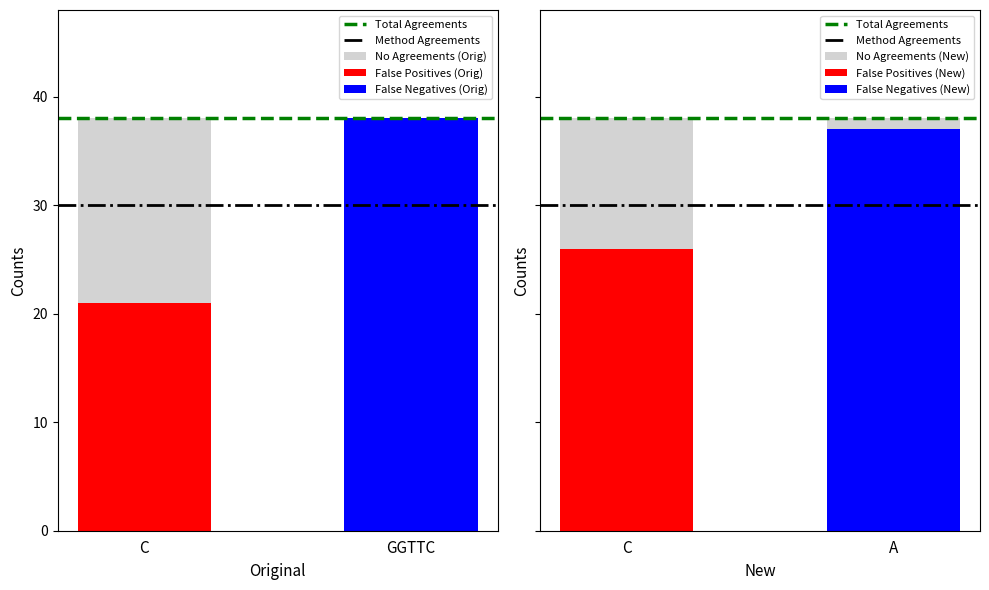

Reading left to right, list all the values displayed in this chart.

Total Agreements: 38	38
Method Agreements: 30	30
No Agreements (Orig): 17	0
No Agreements (New): 12	1